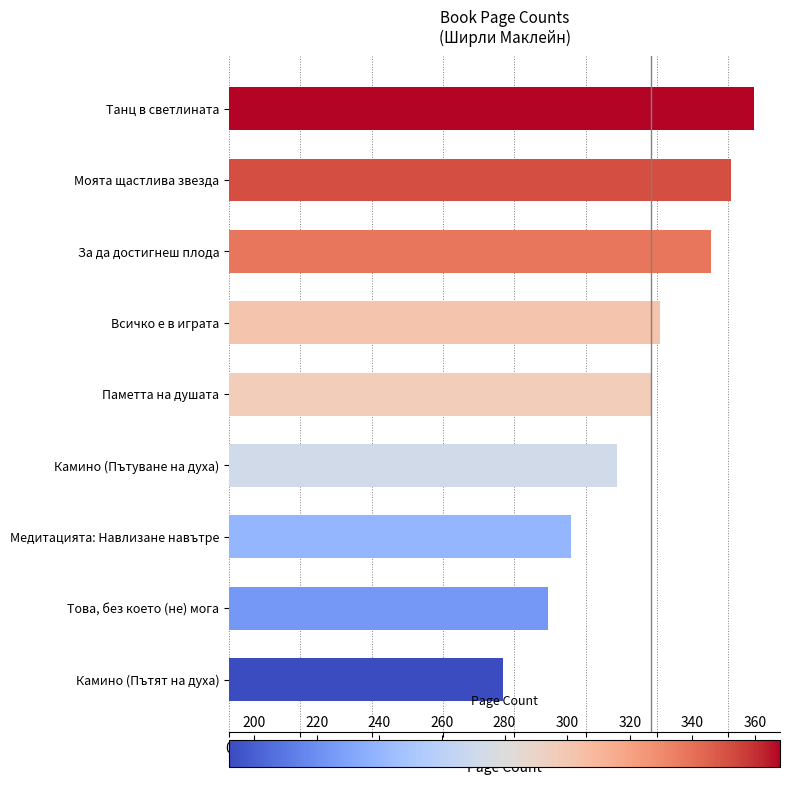

At which label is the value closest to 280?

Камино (Пътуване на духа)